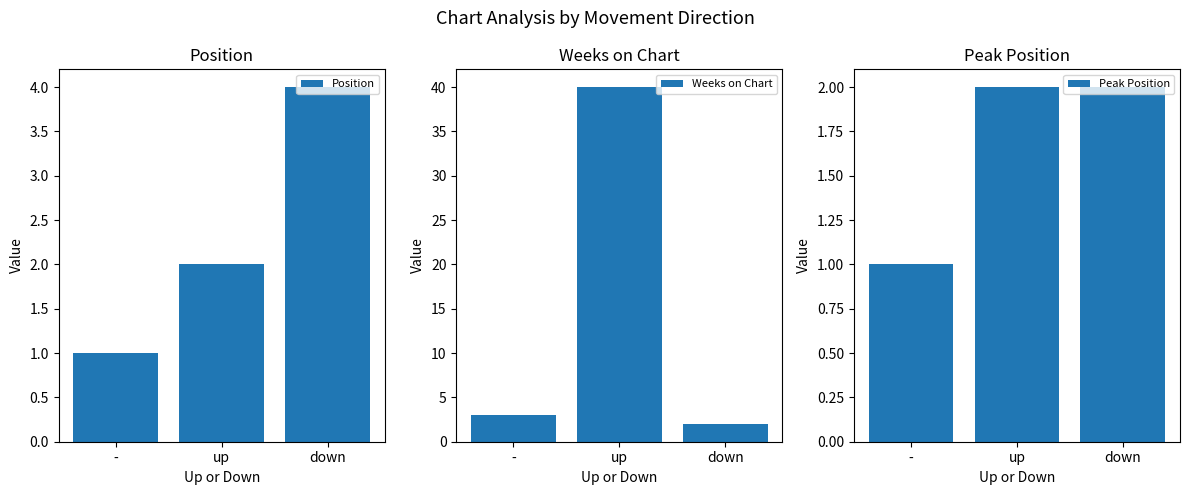

What position from the left is -?

1